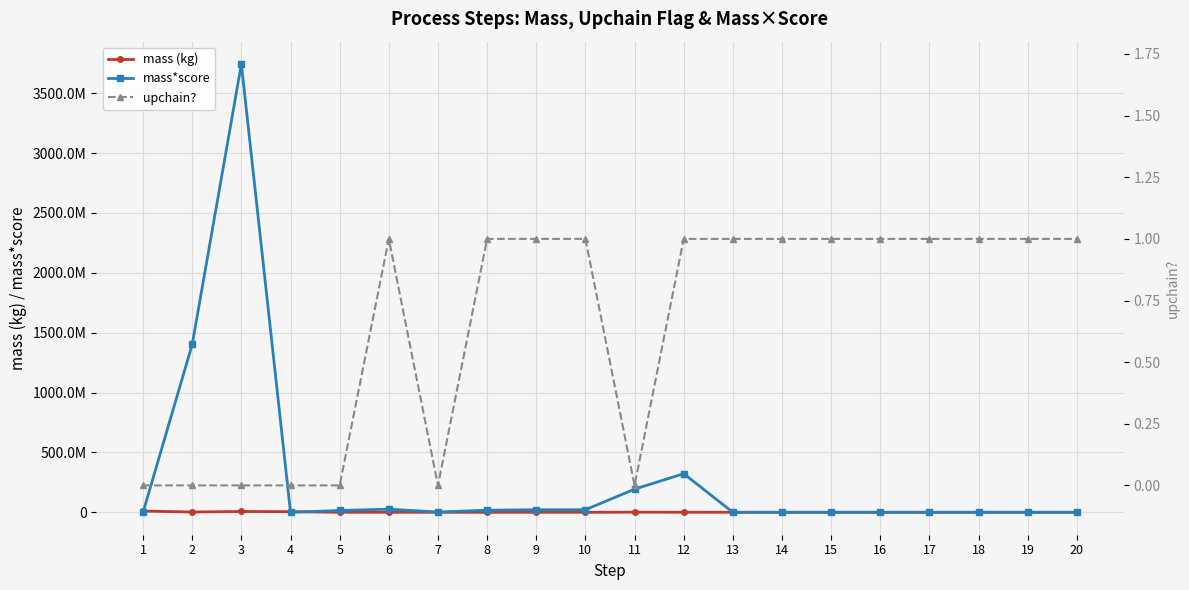

Which category has the highest value across all series?

3